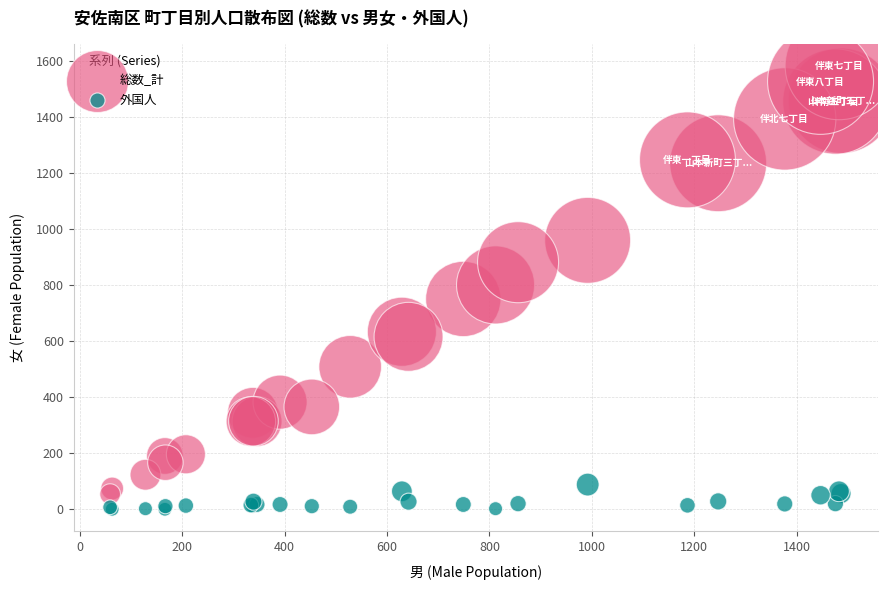

Which series has the widest spread of Y values?

総数_計